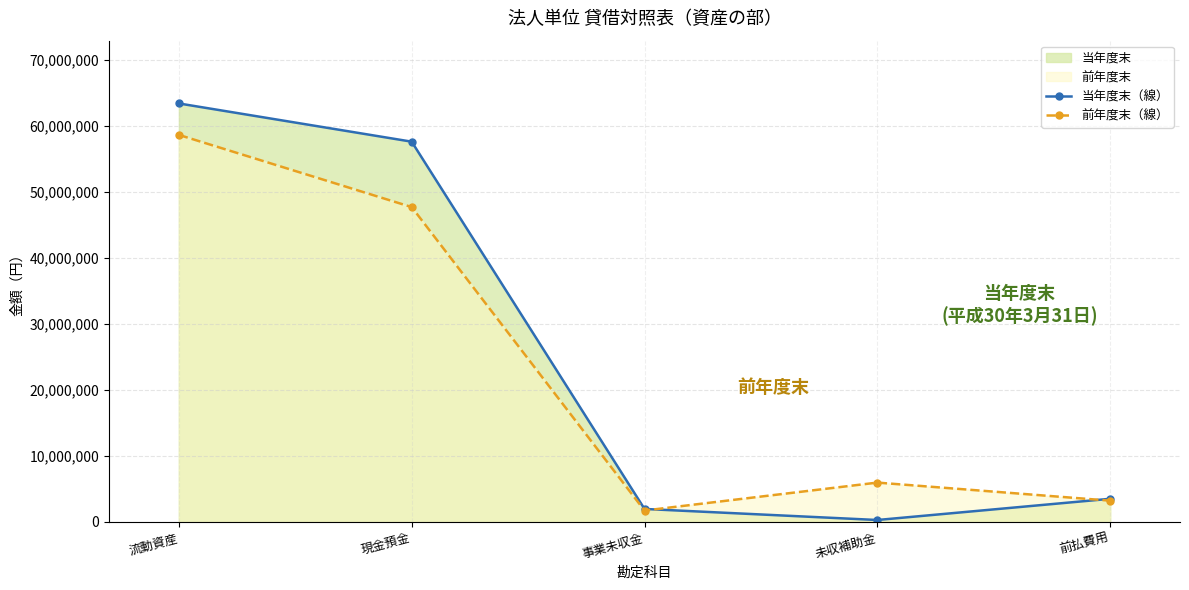

Reading right to left, what are all the values shown in this chart?

当年度末（線）: 3514984	301090	1975450	57612790	63404314
前年度末（線）: 3229938	5968377	1732550	47704454	58639412